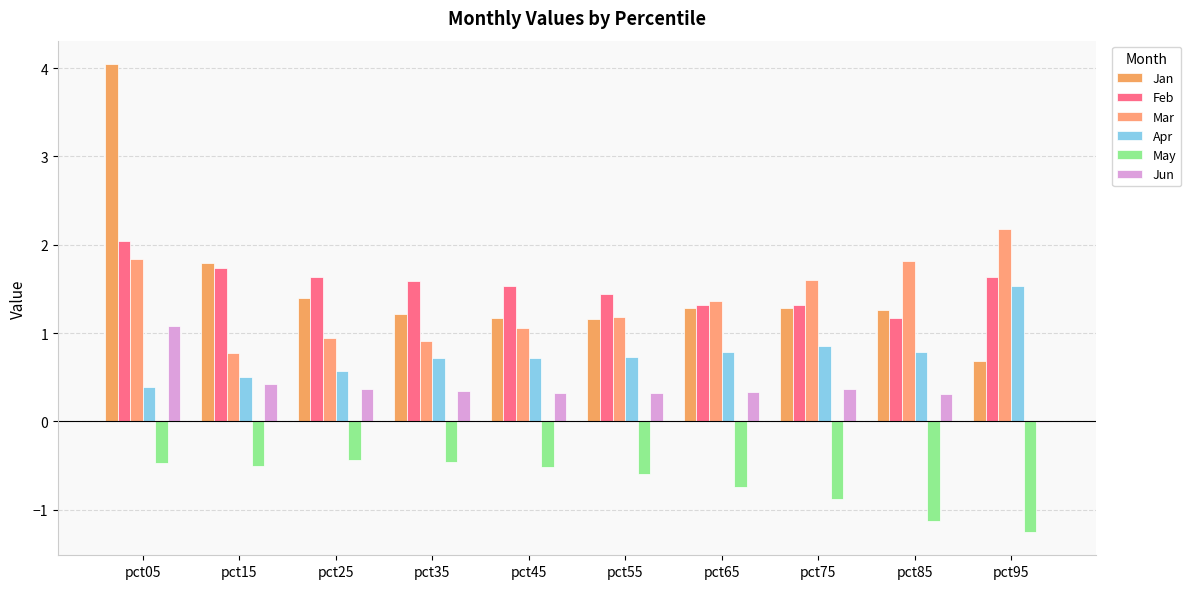

Which has a higher value, pct95 or pct85?

pct85